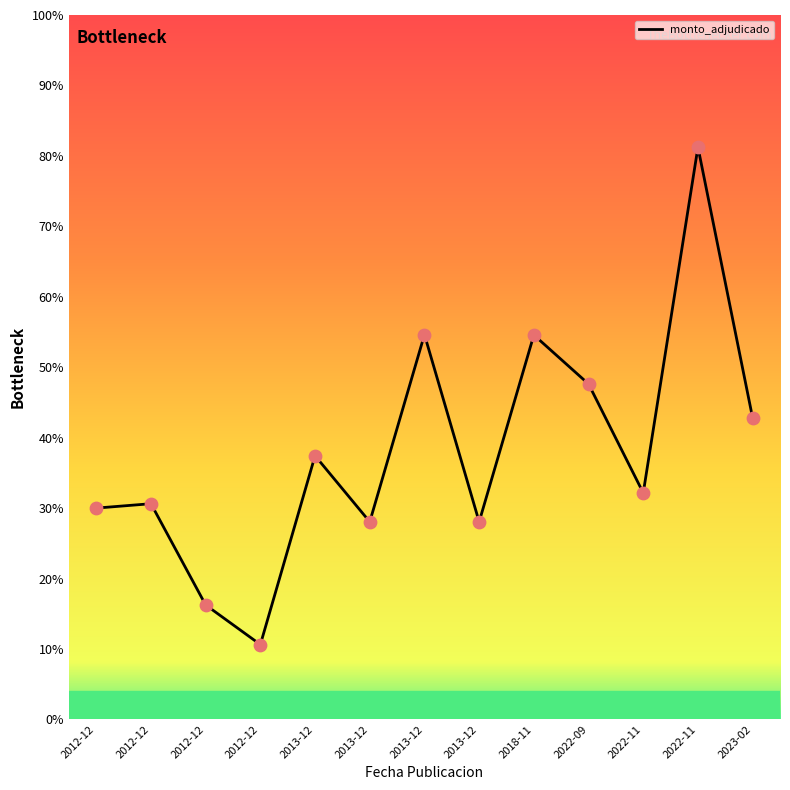

Approximately how many times larger is the value at 2012-12 compared to 2018-11?

0.7